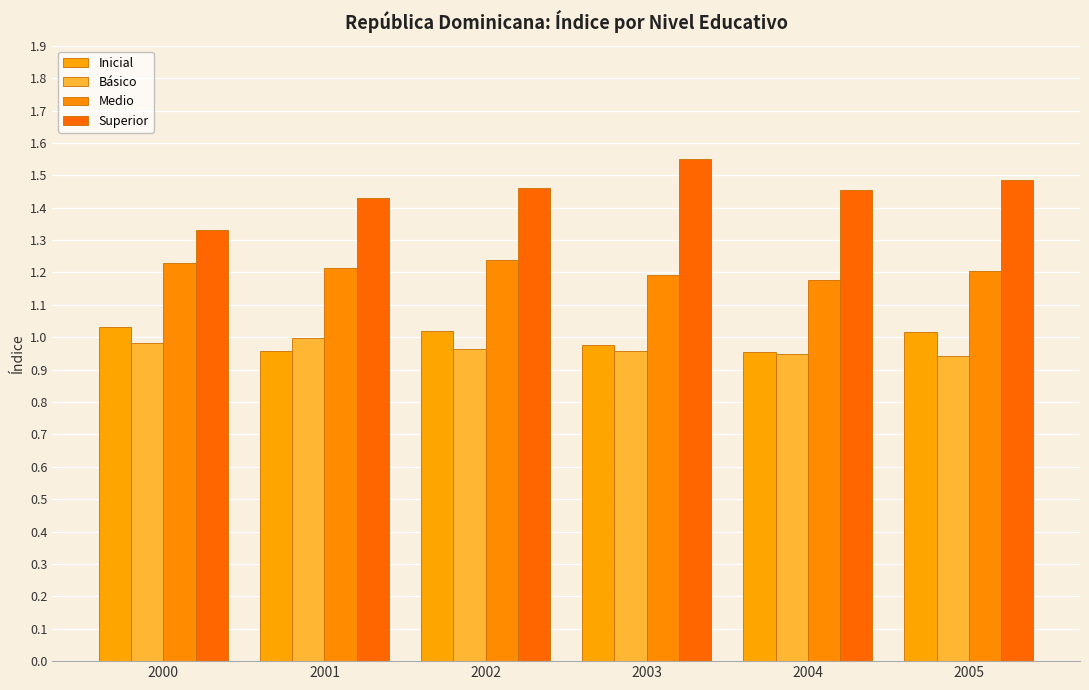

What is the minimum value for Superior?

1.3